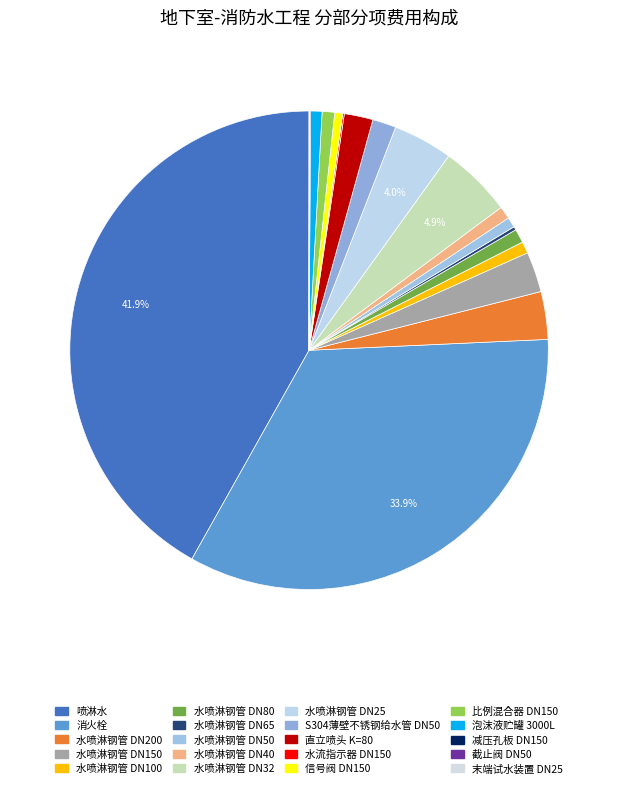

How many slices are in this pie chart?

20